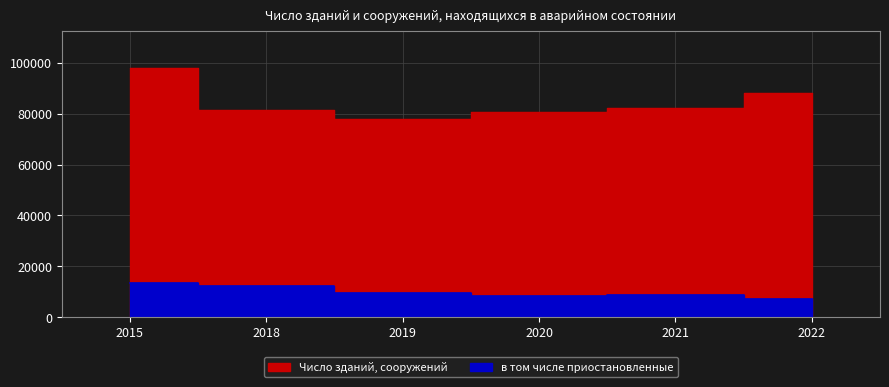

Which series has the widest spread of values?

Число зданий, сооружений